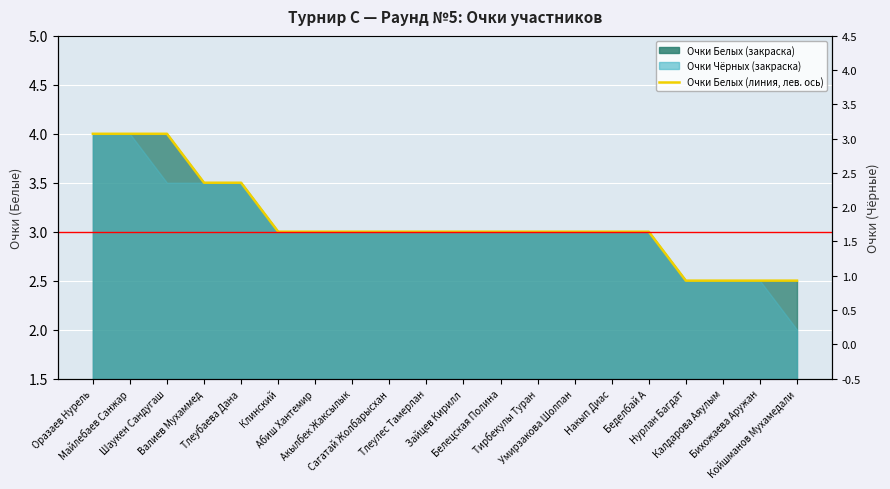

What position from the left is Бихожаева Аружан?

19